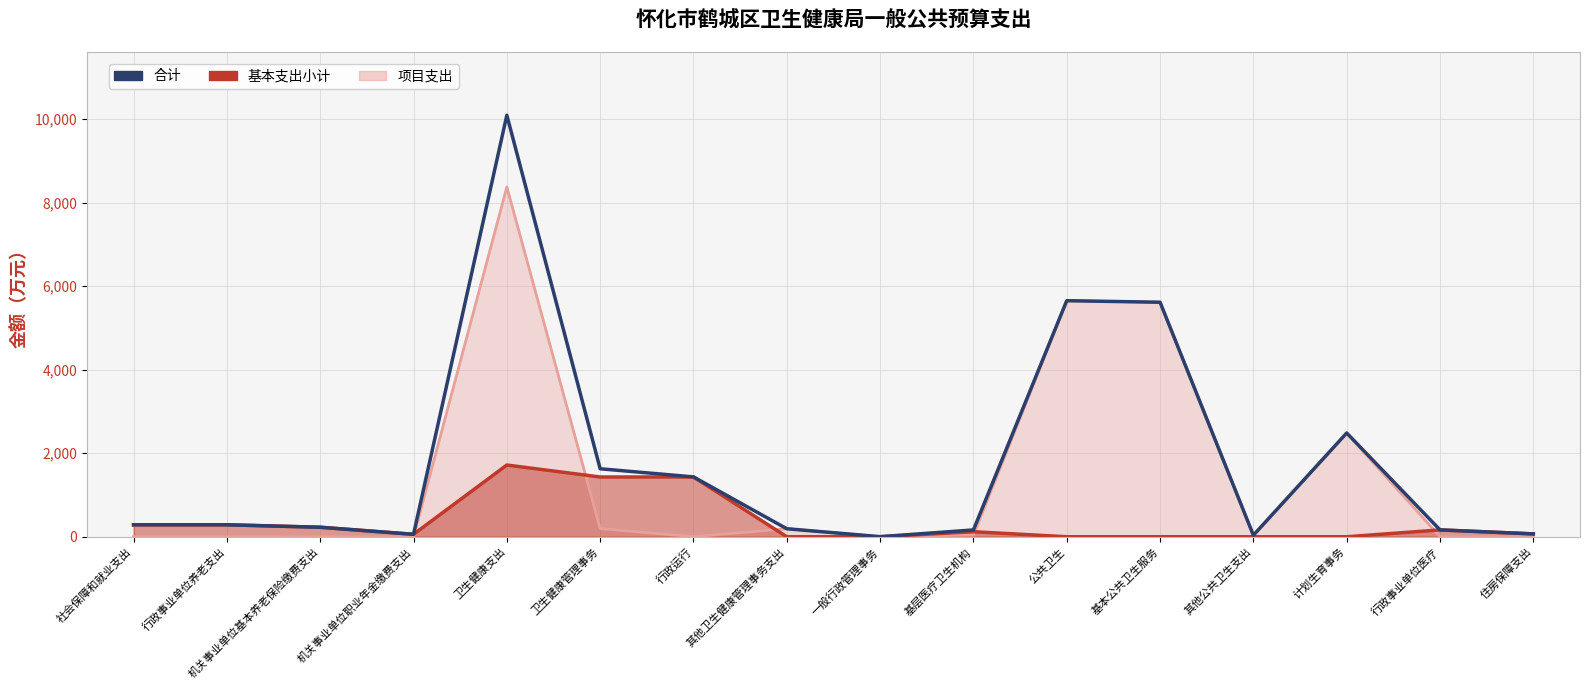

At which label does 合计 first exceed 287?

社会保障和就业支出